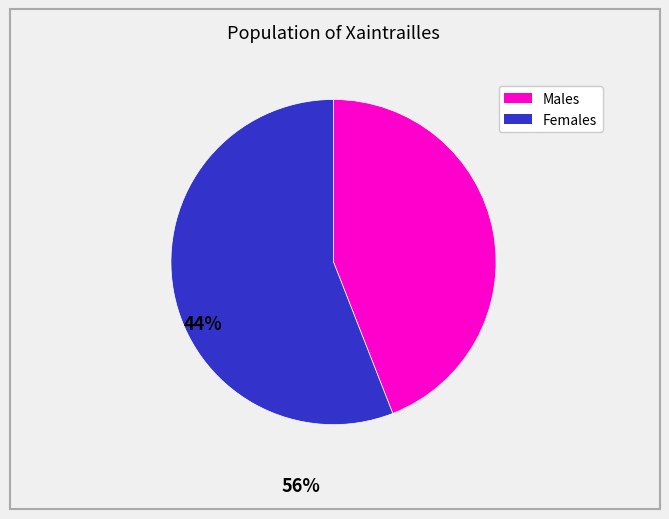

Rank the categories by value from lowest to highest.

Males, Females